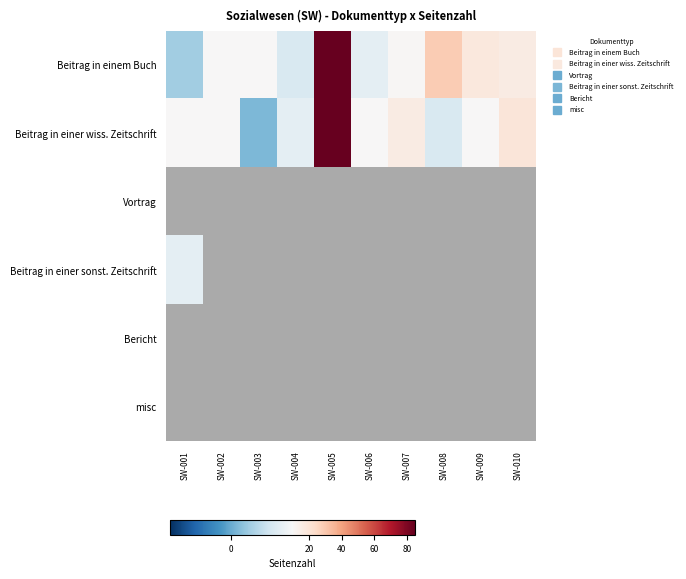

Rank the series by their maximum value, from lowest to highest.

Beitrag in einem Buch, Beitrag in einer wiss. Zeitschrift, Vortrag, Beitrag in einer sonst. Zeitschrift, Bericht, misc